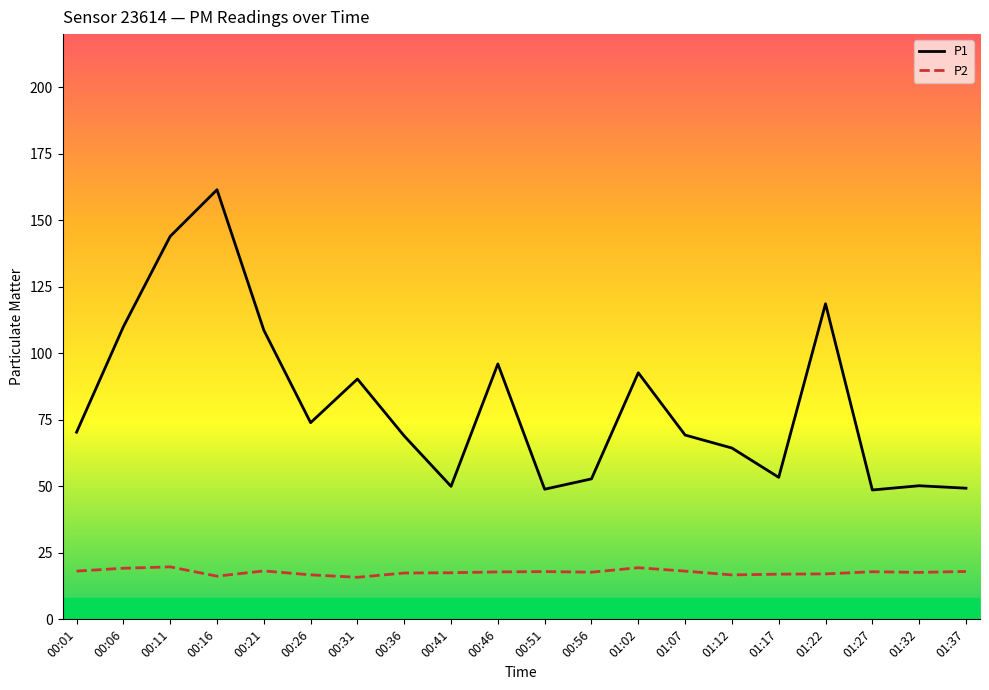

True or false: P2 has a value of 18.1 at 00:01.

True